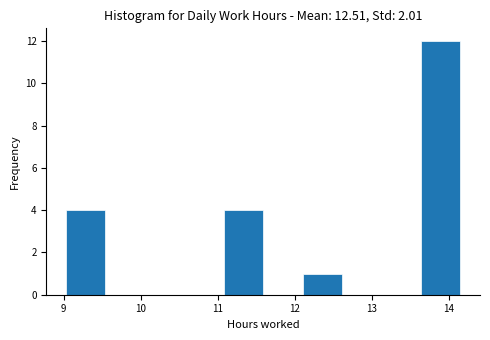

Reading left to right, transcribe this chart: for each bar, give the range it covers on the x-axis and its height. Neither the bar edges nor the heights are printed on the chart, so give them approximately, as read against the axes.

9.0 to 9.5: 4
9.5 to 10.1: 0
10.1 to 10.6: 0
10.6 to 11.1: 0
11.1 to 11.6: 4
11.6 to 12.1: 0
12.1 to 12.6: 1
12.6 to 13.1: 0
13.1 to 13.6: 0
13.6 to 14.2: 12